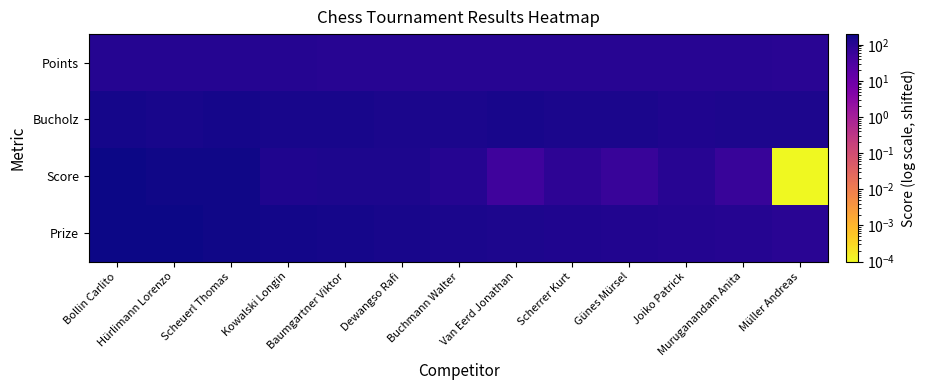

Which series changed the most between Scheuerl Thomas and Dewangso Rafi?

Score